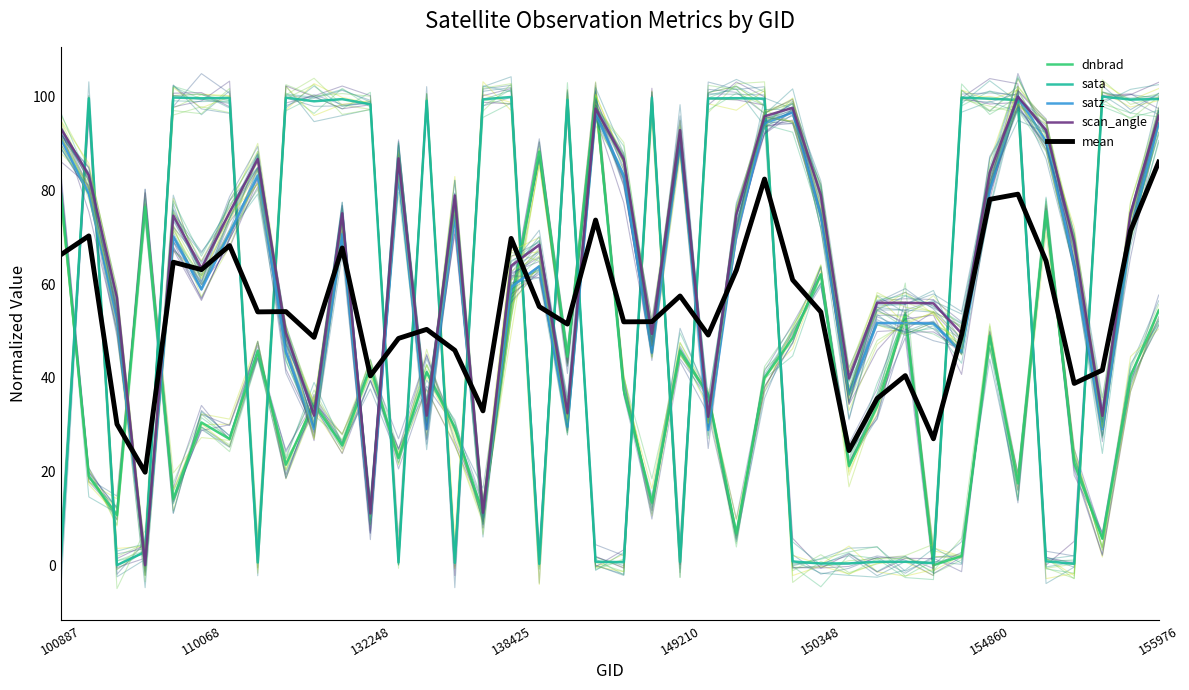

How many times do satz and dnbrad cross each other?

16